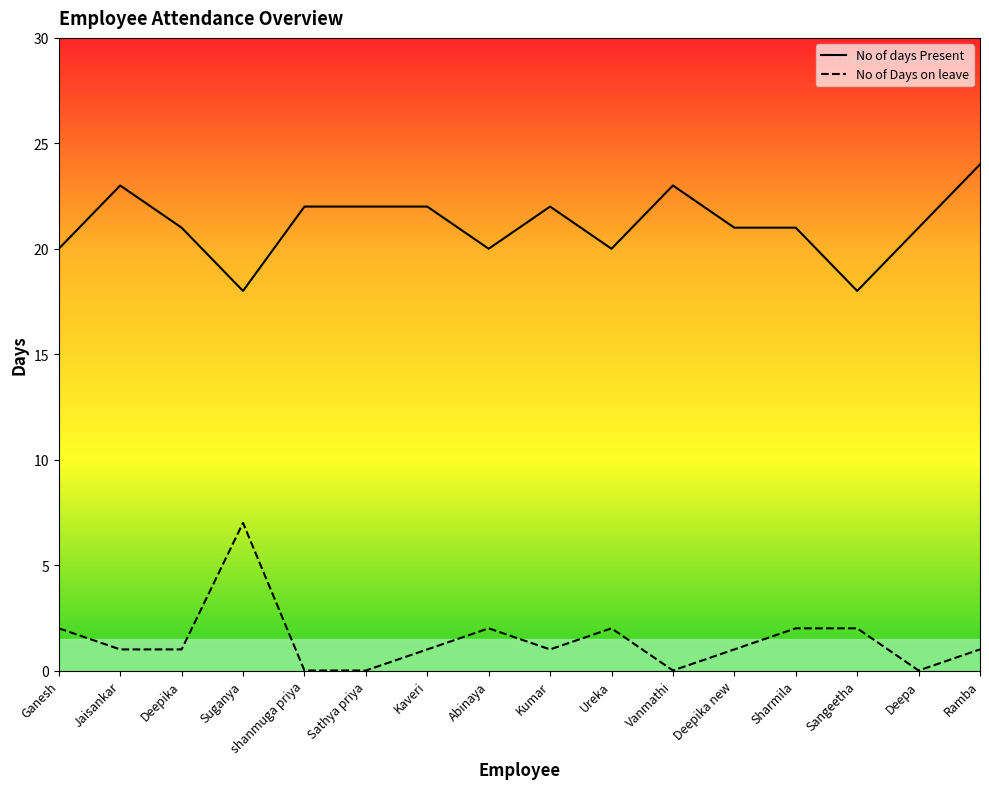

What is the highest value of the No of Days on leave series?

7